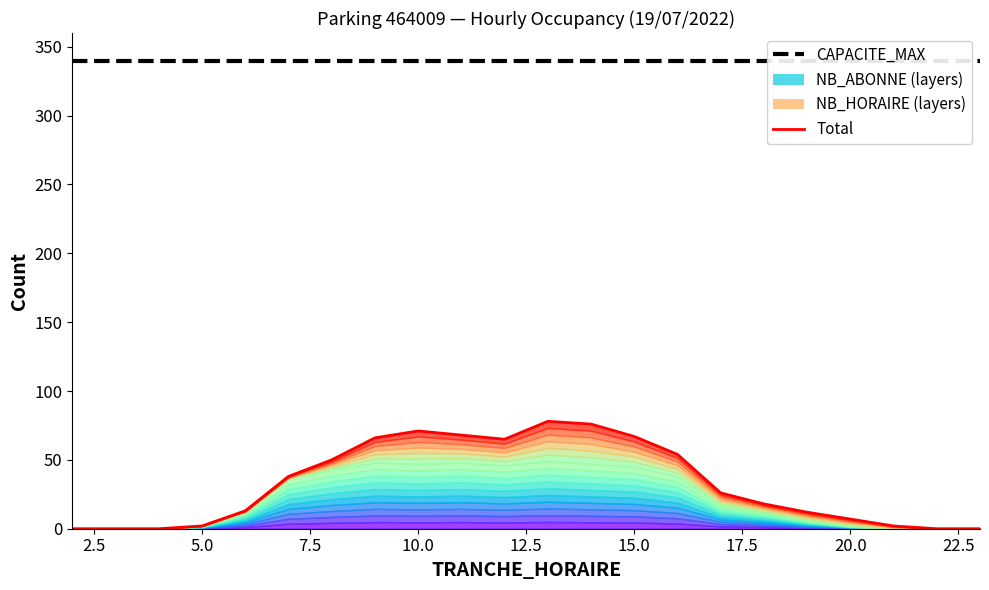

True or false: CAPACITE_MAX and Total (NB_ABONNE + NB_HORAIRE) intersect in this chart.

False